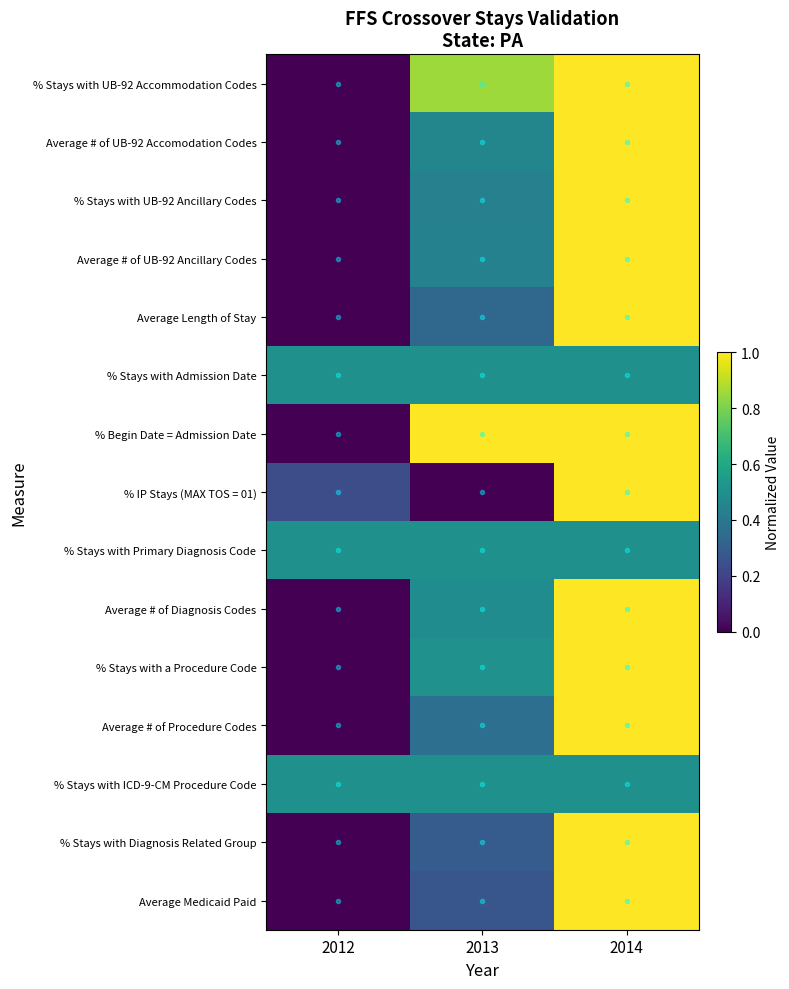

List the series in order of their peak value, lowest first.

% Stays with Admission Date, % Stays with Primary Diagnosis Code, % Stays with ICD-9-CM Procedure Code, % Stays with UB-92 Accommodation Codes, Average # of UB-92 Accomodation Codes, % Stays with UB-92 Ancillary Codes, Average # of UB-92 Ancillary Codes, Average Length of Stay, % Begin Date = Admission Date, % IP Stays (MAX TOS = 01), Average # of Diagnosis Codes, % Stays with a Procedure Code, Average # of Procedure Codes, % Stays with Diagnosis Related Group, Average Medicaid Paid